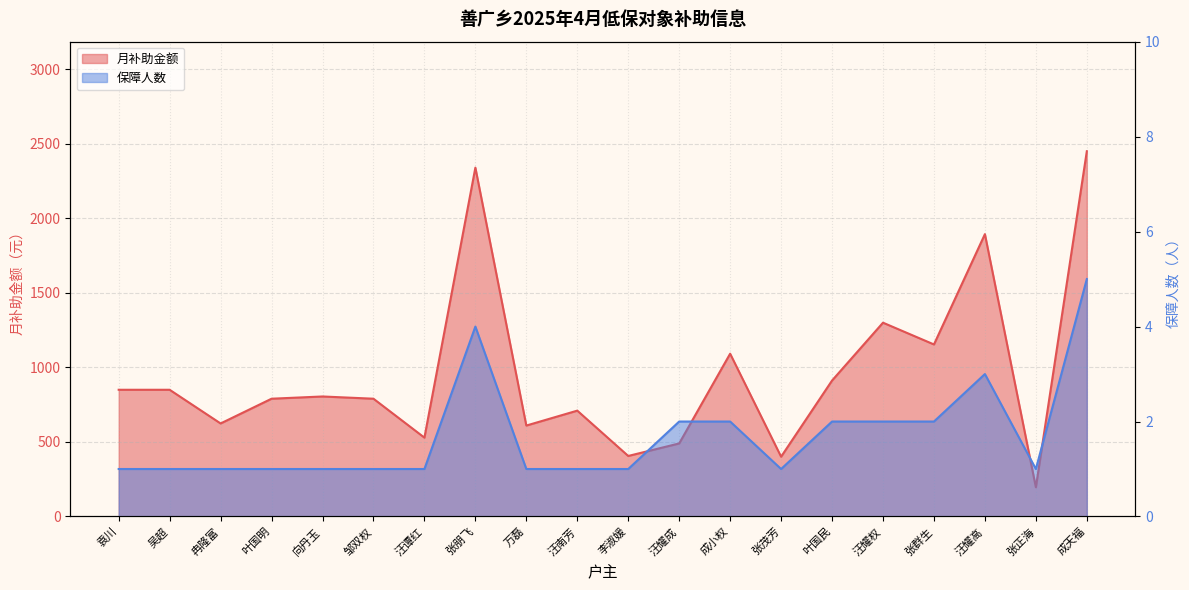

What is the difference between the maximum and minimum values in the 月补助金额 series?

2254